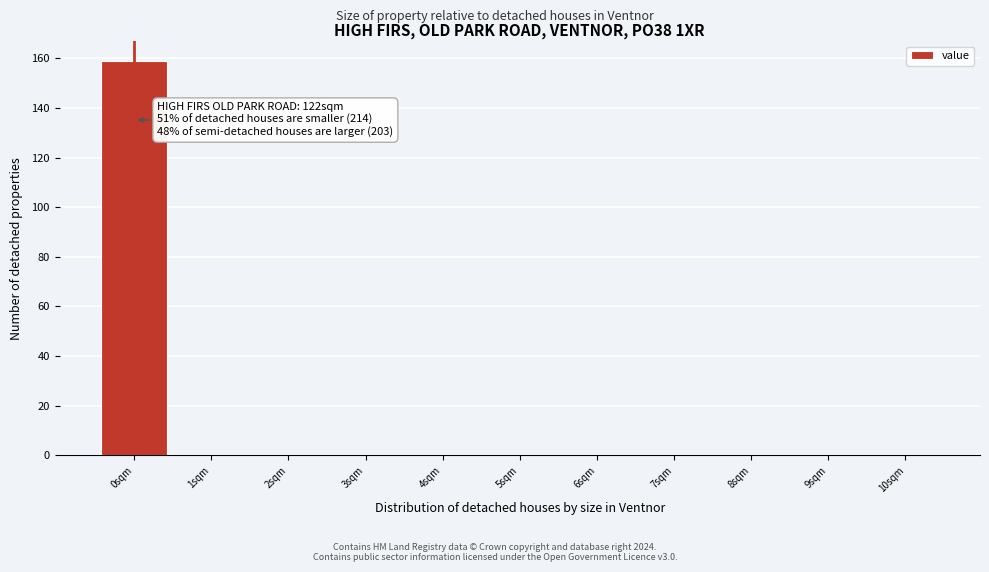

Which range on the x-axis has the tallest bar?

-0.5 to 0.5